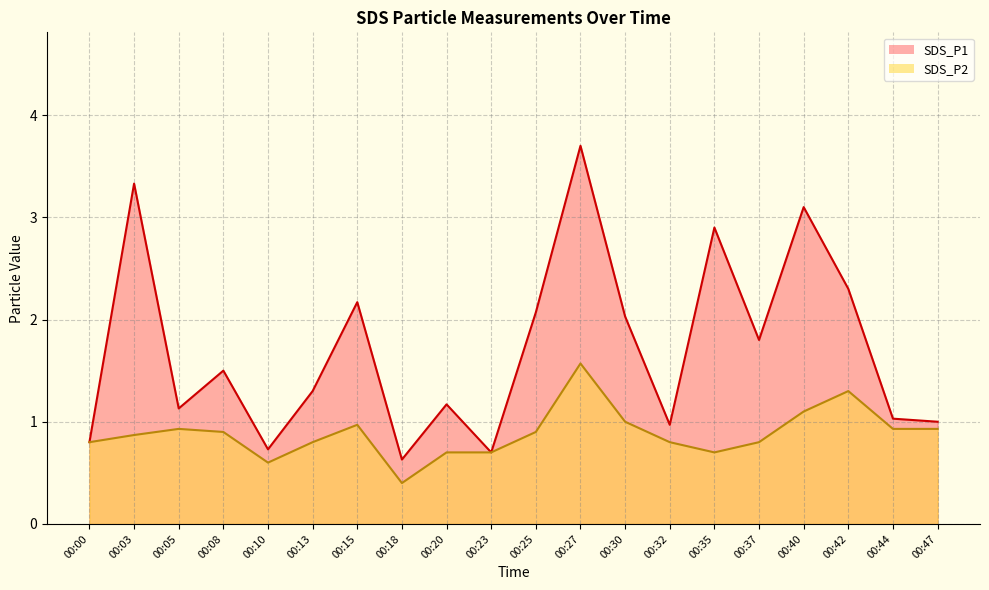

What is the average value of the SDS_P2 series?

0.9